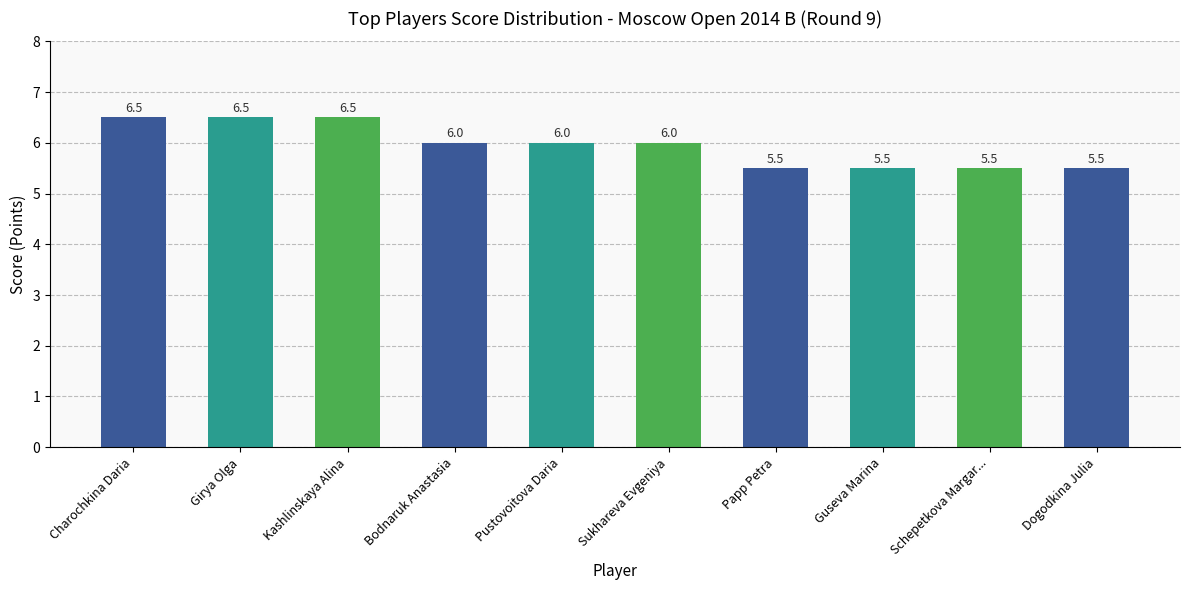

Is it true that the value at Sukhareva Evgeniya is 10.7?

False